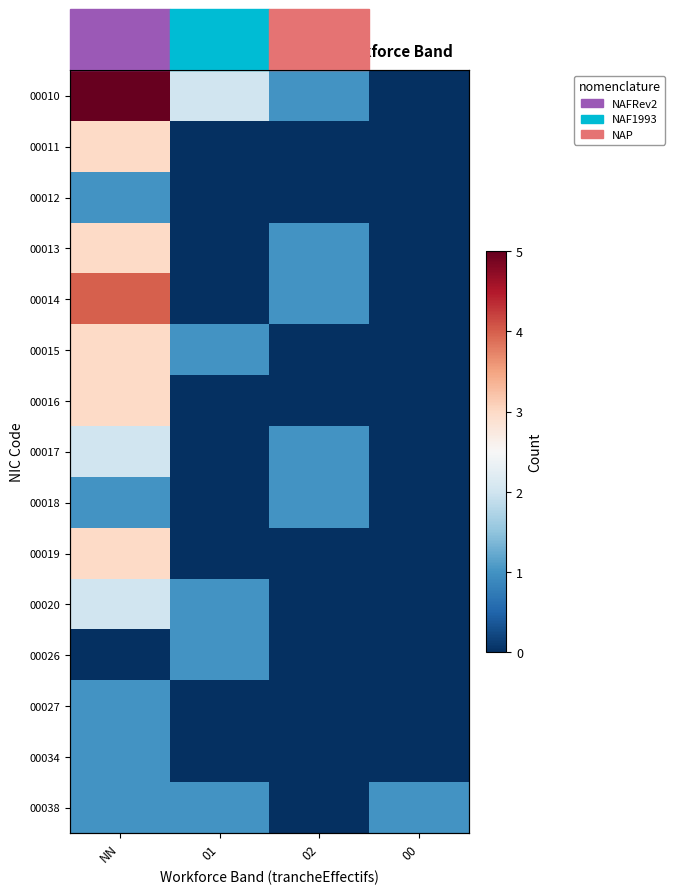

Which has a higher value, 00 or 02?

02